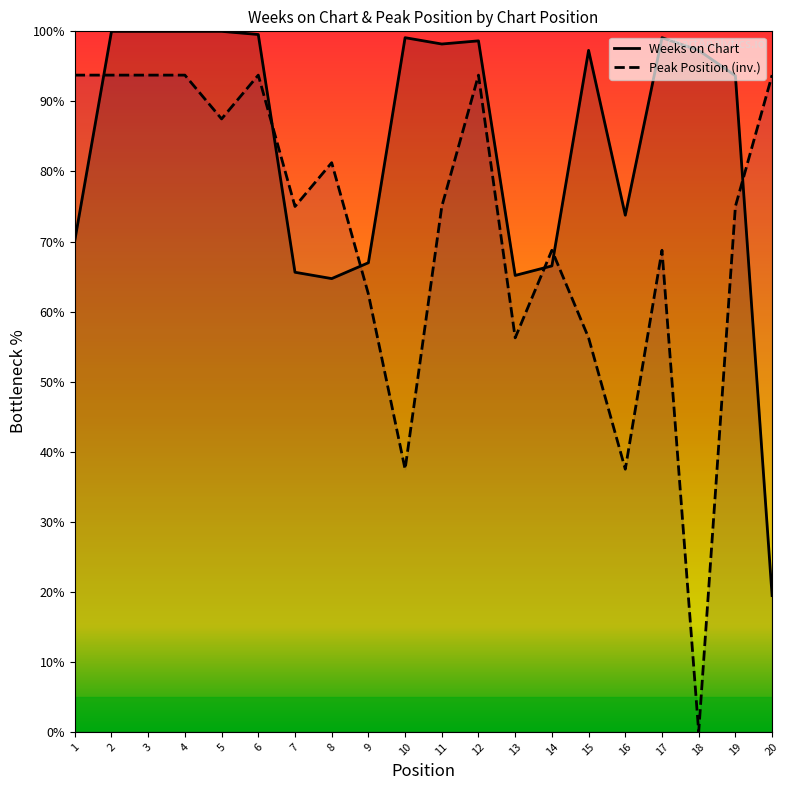

Does the chart display data point markers on the line(s)?

No